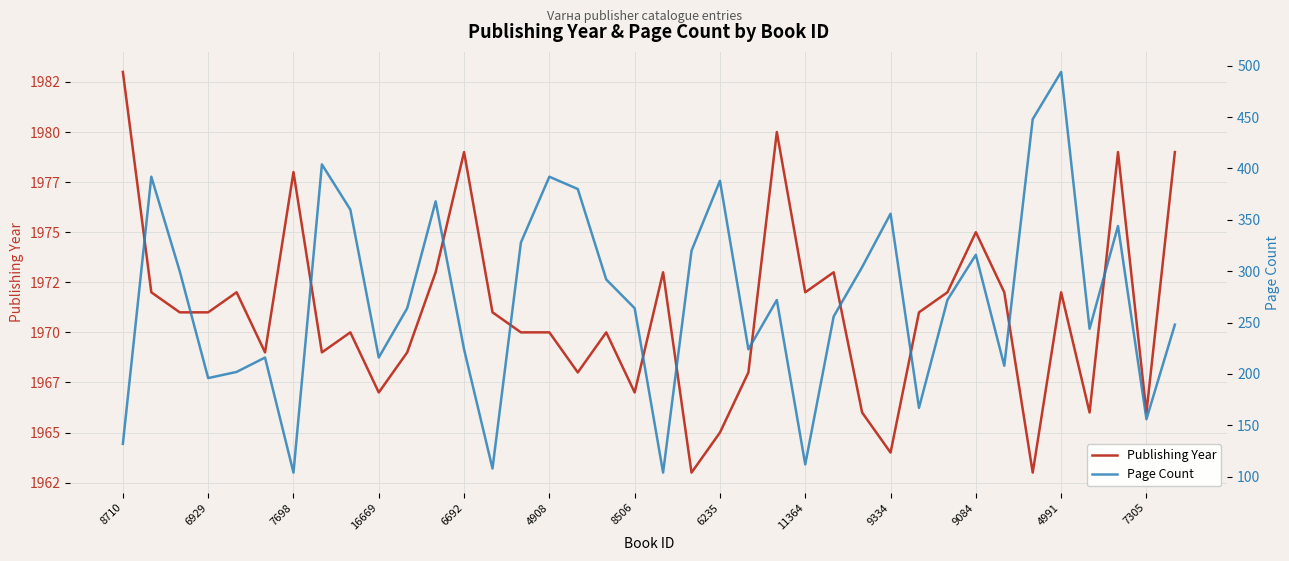

How many interior local valleys does the Publishing Year series have?

11